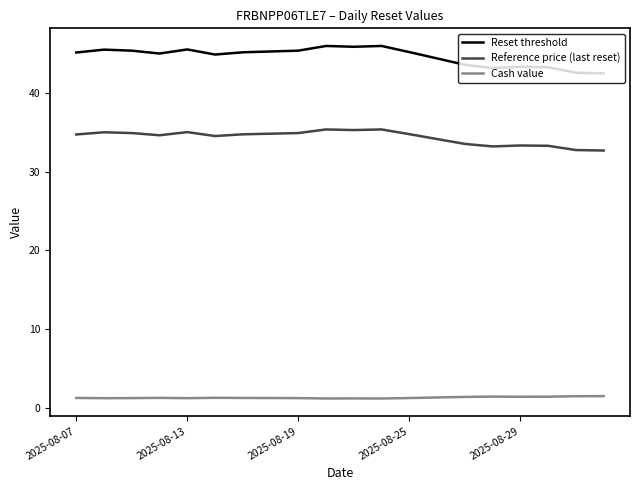

List the series in order of their overall mean, lowest first.

Cash value, Reference price (last reset), Reset threshold